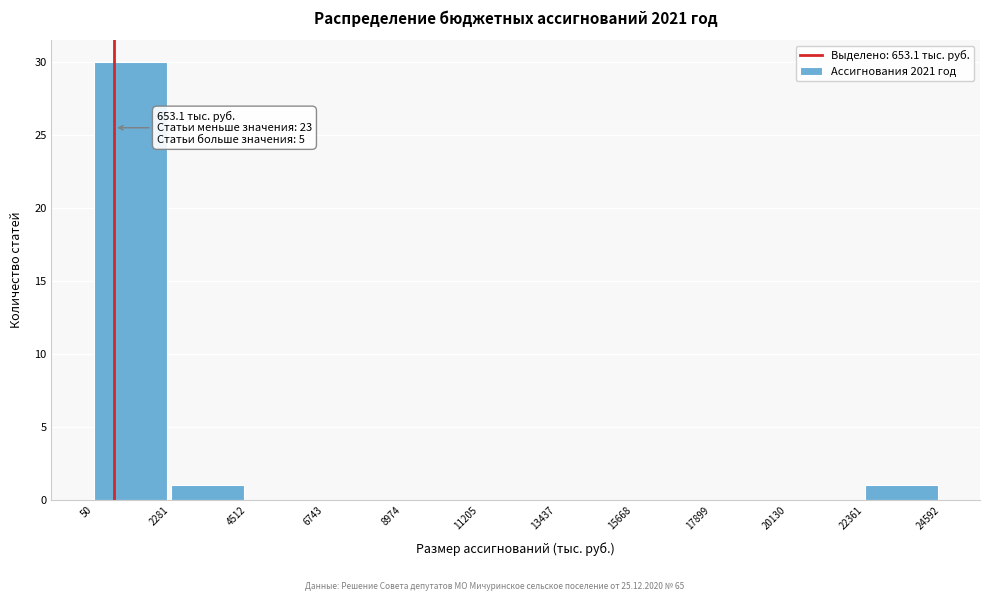

Which range on the x-axis has the tallest bar?

50 to 2281